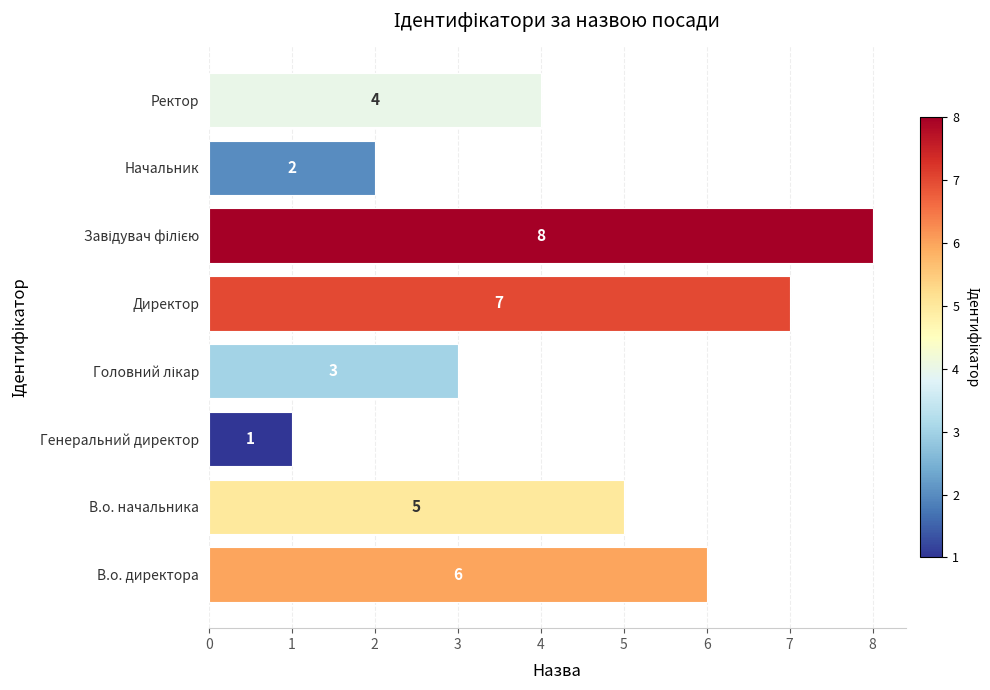

What is the smallest value displayed?

1